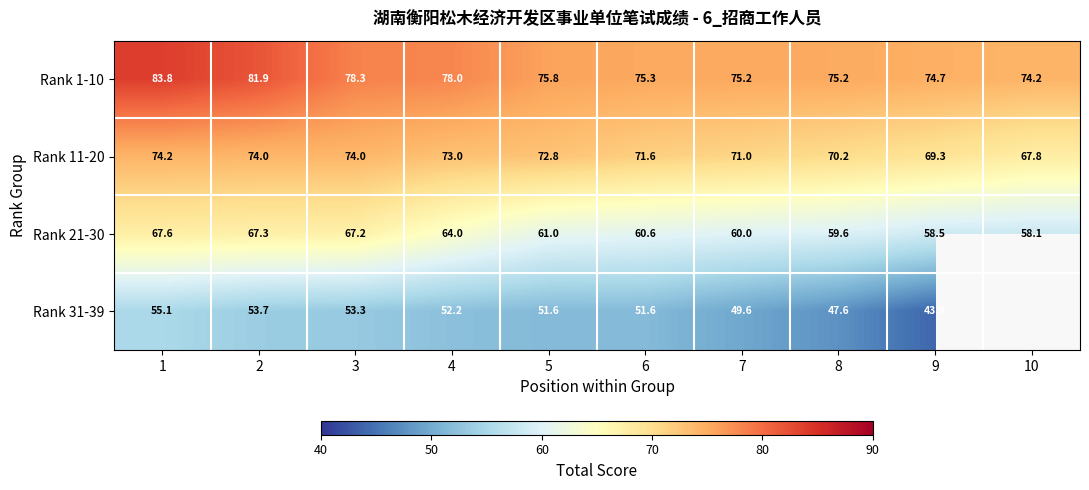

What is the sum of all Rank 21-30 values?

623.9